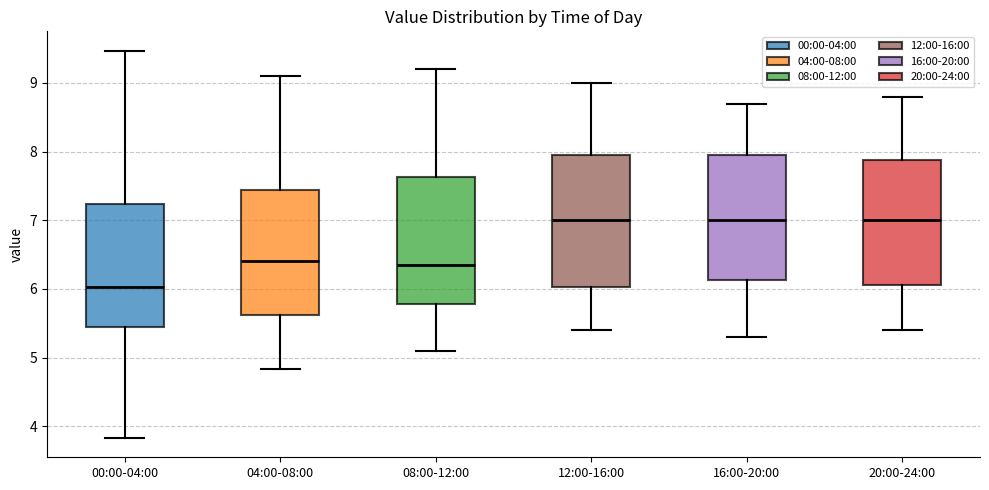

Where does the median line of the box for 08:00-12:00 sit on the y-axis? The values are not printed on the chart, so give them approximately, as read against the axis.

6.4